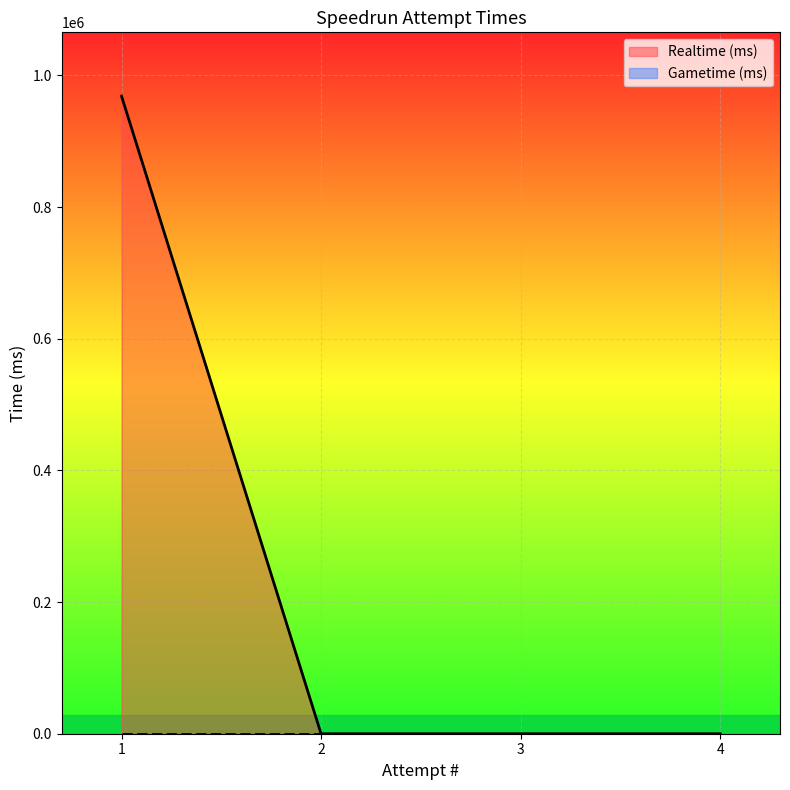

The chart shows a value of 342322 at 2. True or false?

False